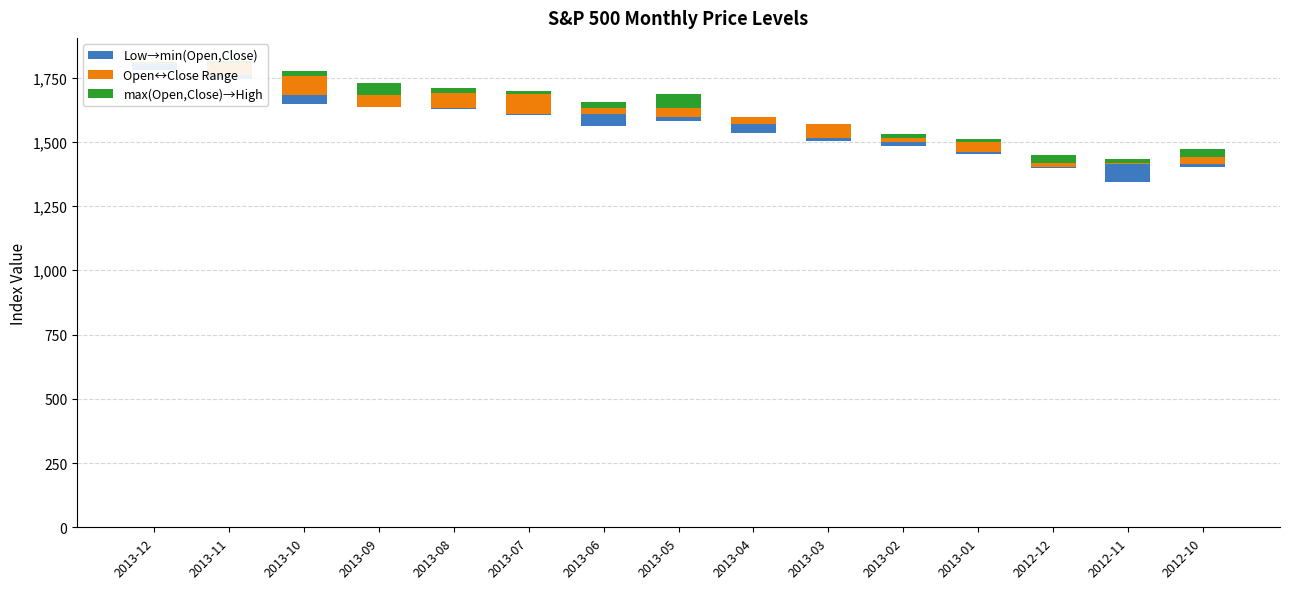

What is the difference between the Low→min(Open,Close) values at 2013-03 and 2013-02?

0.1